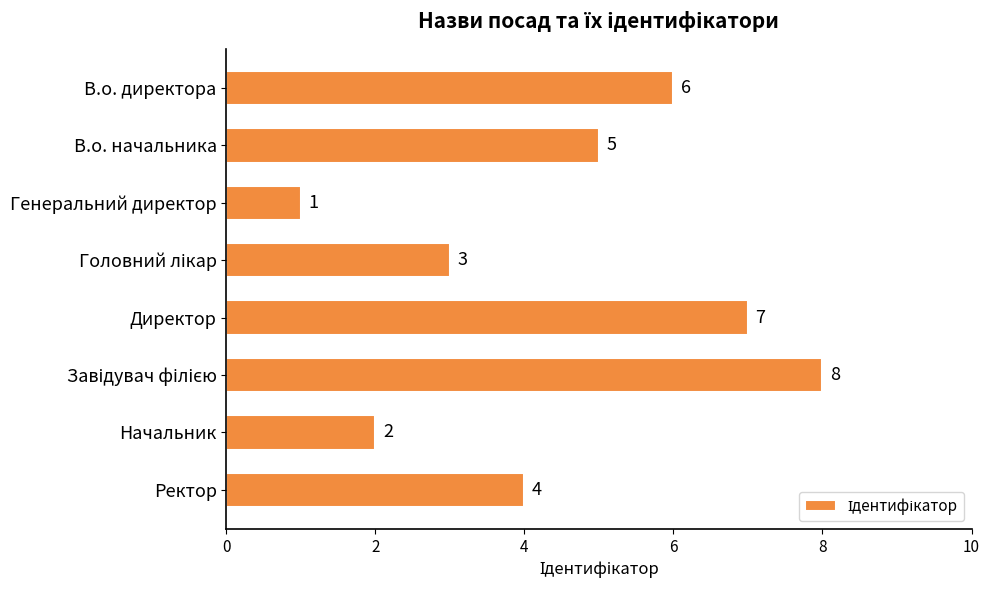

What is the difference between the maximum and minimum values?

7